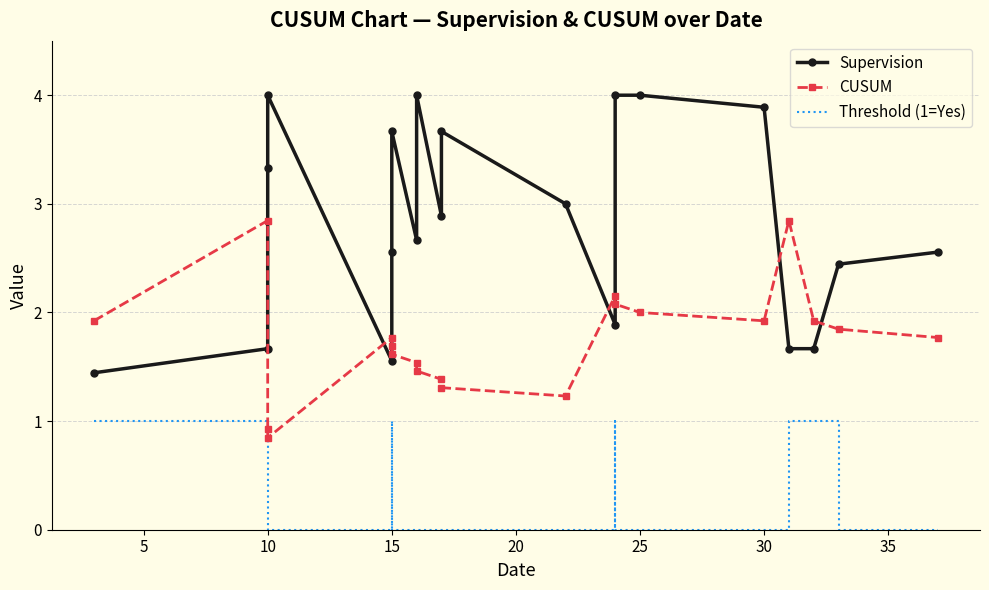

Which series has the largest total across all categories?

Supervision